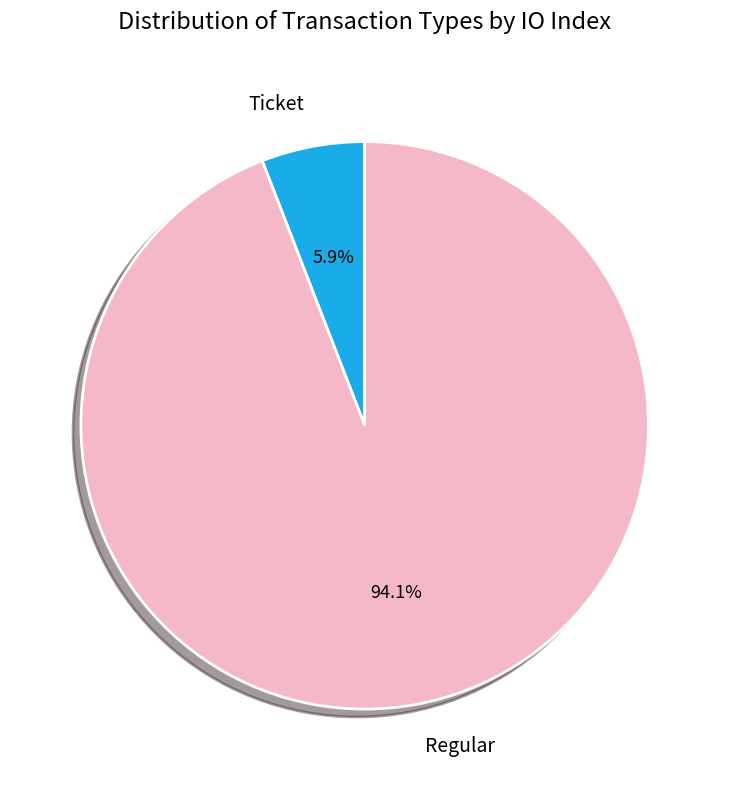

How many segments does this pie chart have?

2